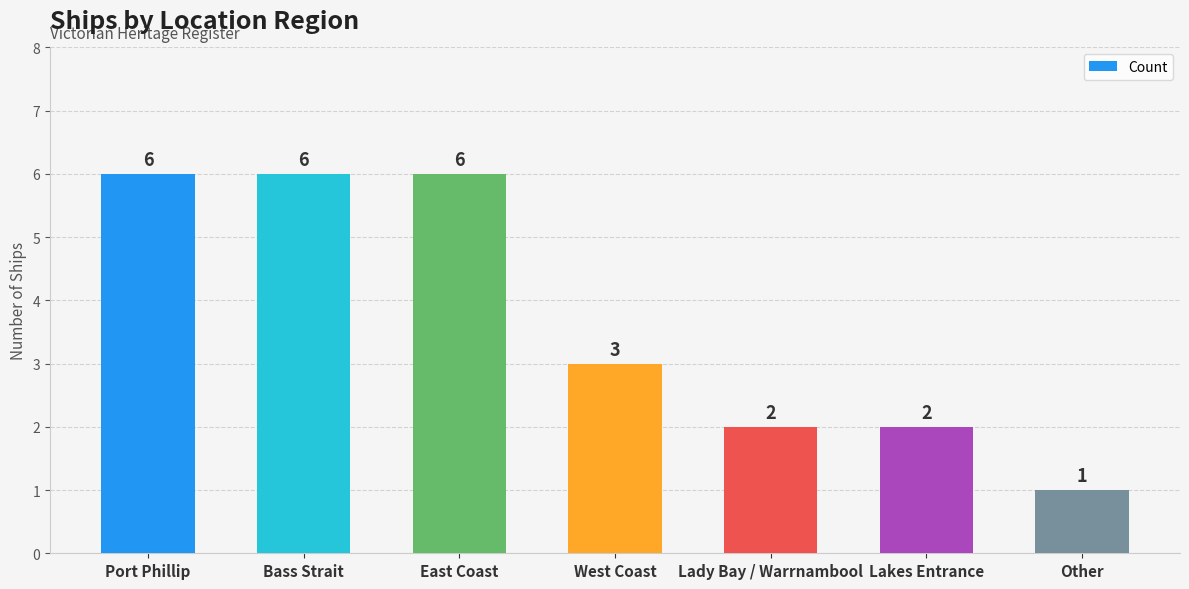

How many bars are there in total?

7